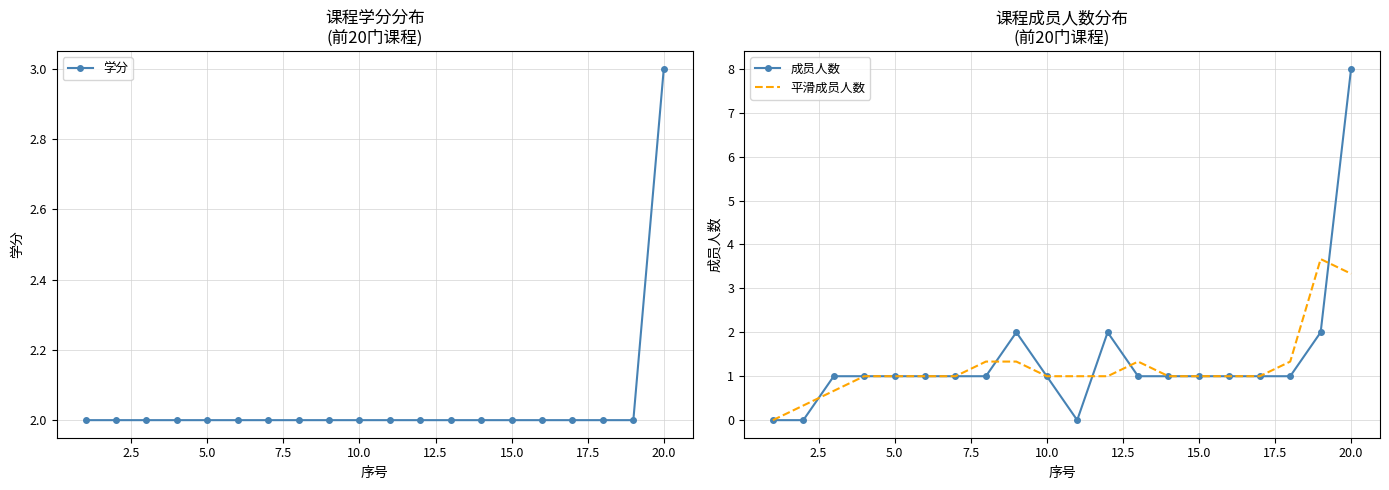

What is the average value of the 学分 series?

2.0